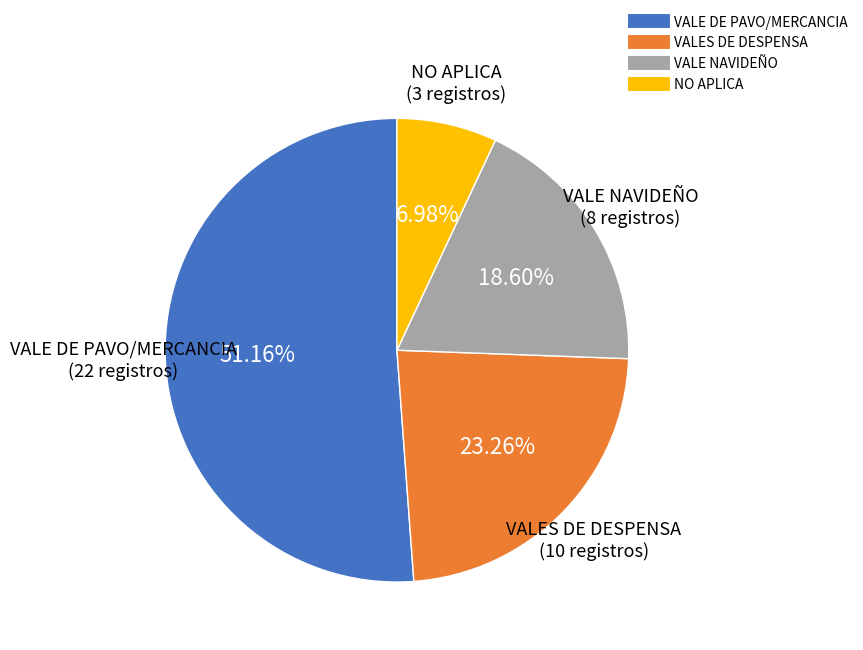

To the nearest percent, what is the difference between the largest and smallest slice percentages?

44%